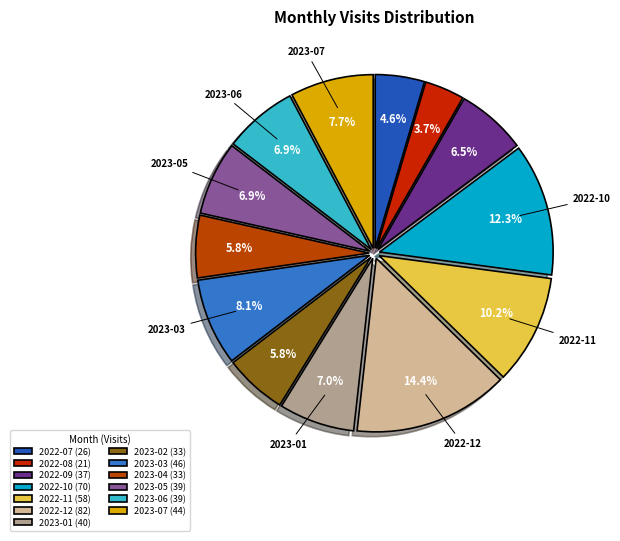

What is the largest slice in the pie chart?

2022-12